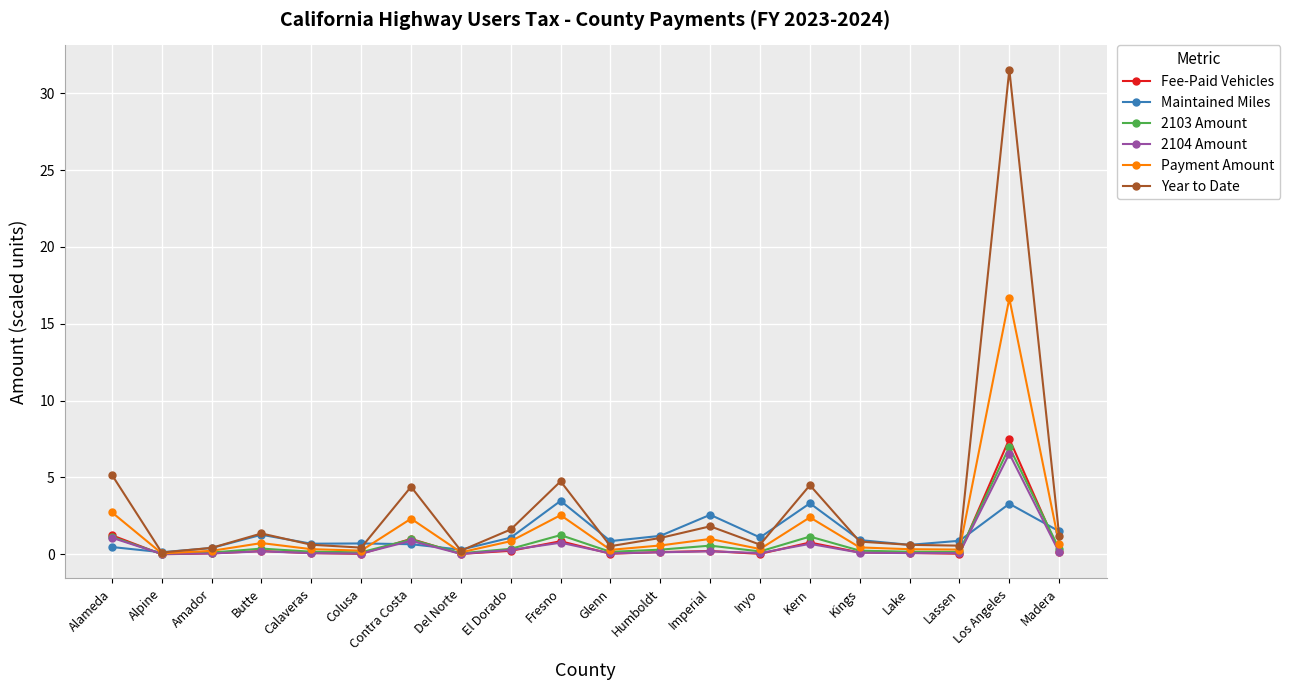

Which series has the widest spread of values?

Year to Date